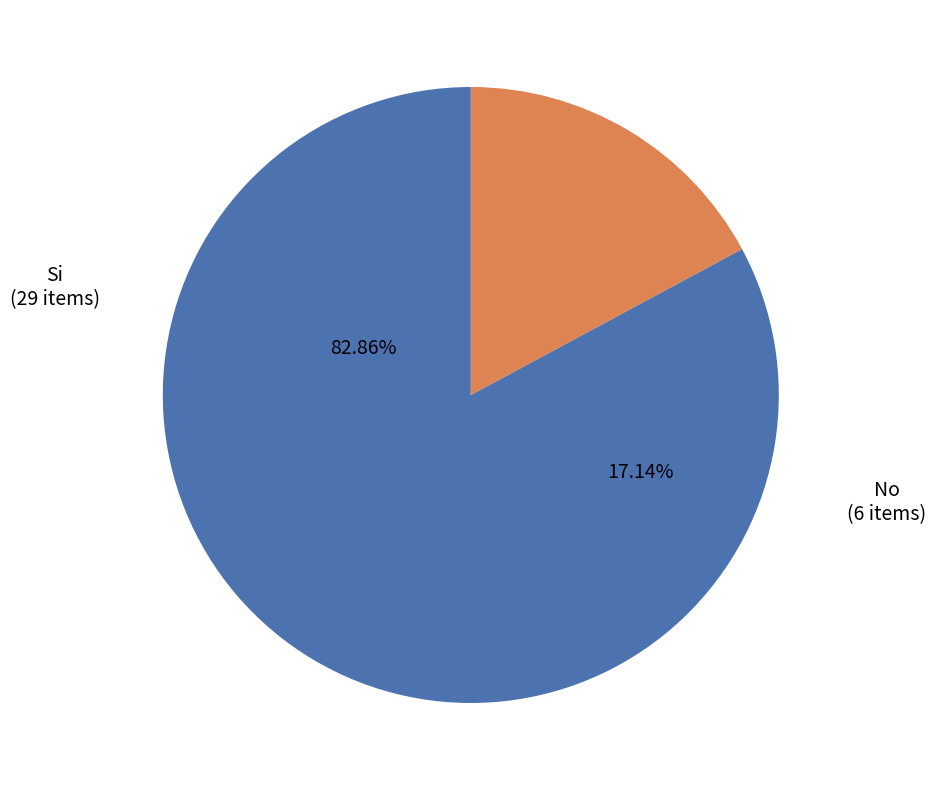

Combined, do No and Si account for over 50%?

Yes